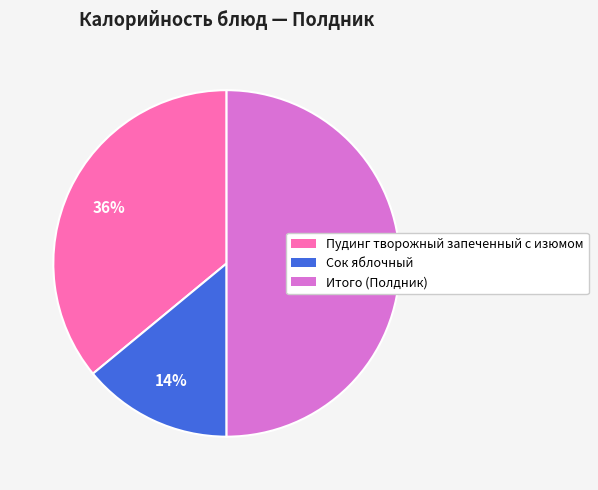

What percentage is the Сок яблочный slice, to the nearest percent?

14%